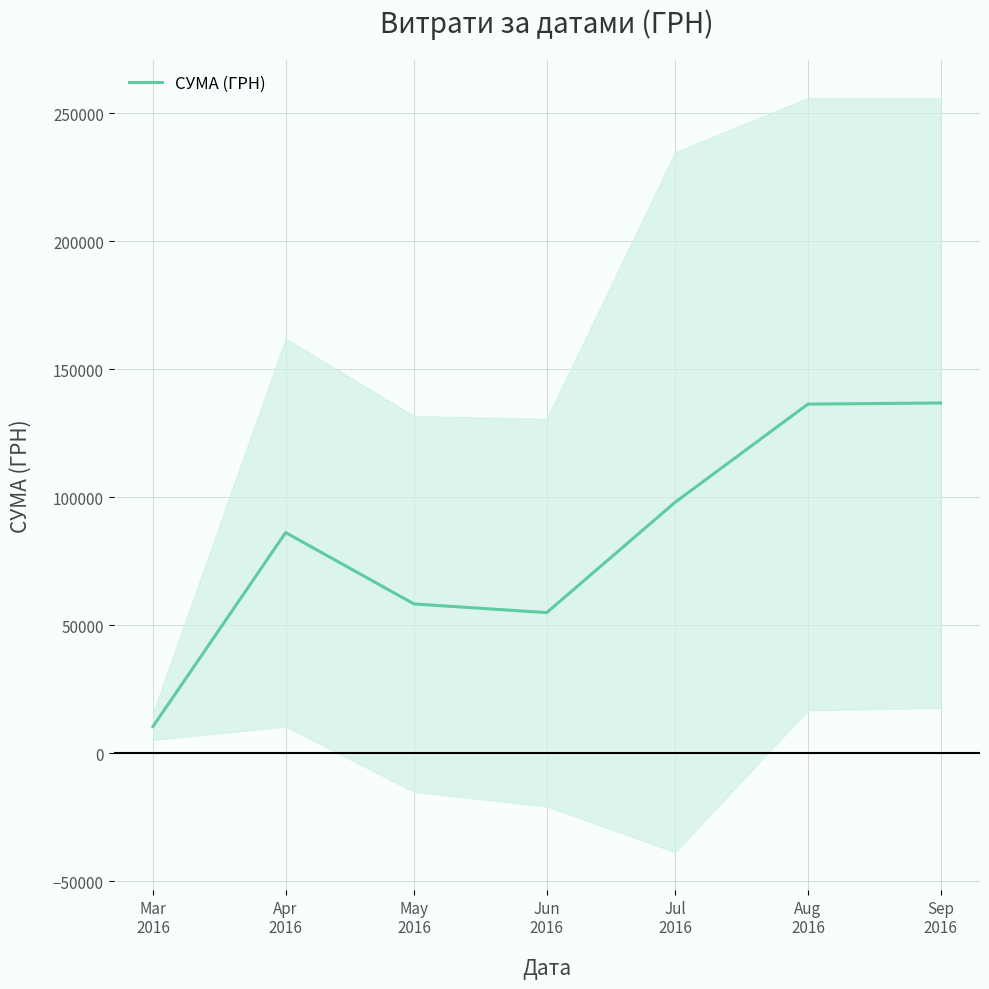

What is the label of the 6th point from the left?

Aug
2016